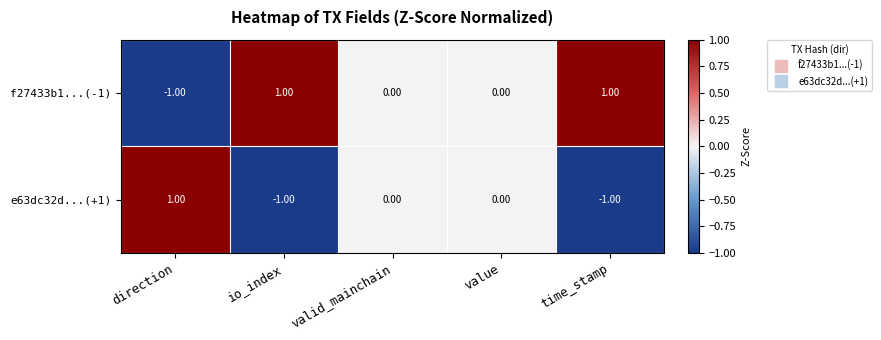

What is the spread (max minus min) of values at direction?

2